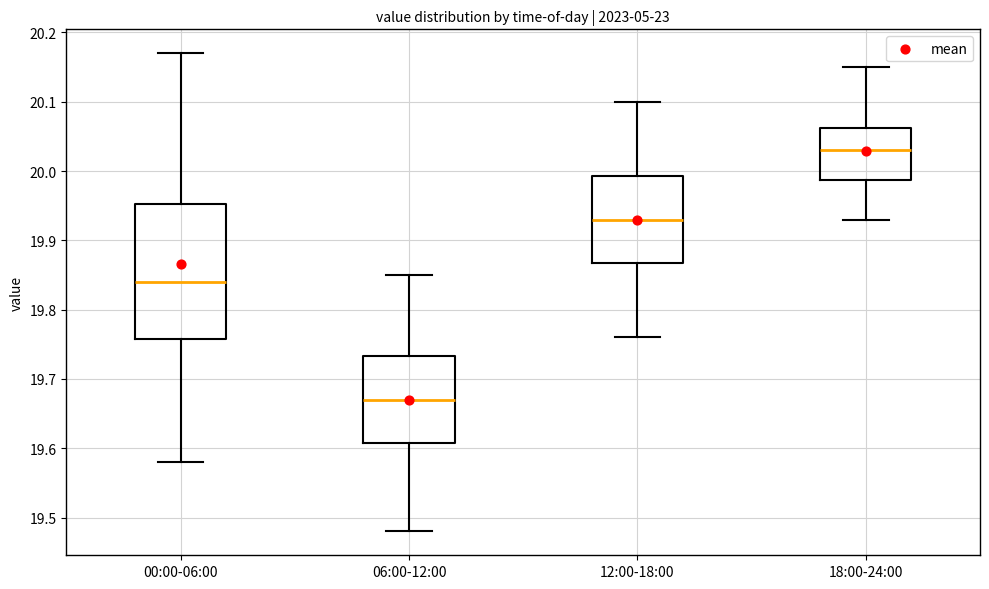

Which box is the tallest, from its lower edge to its upper edge?

00:00-06:00